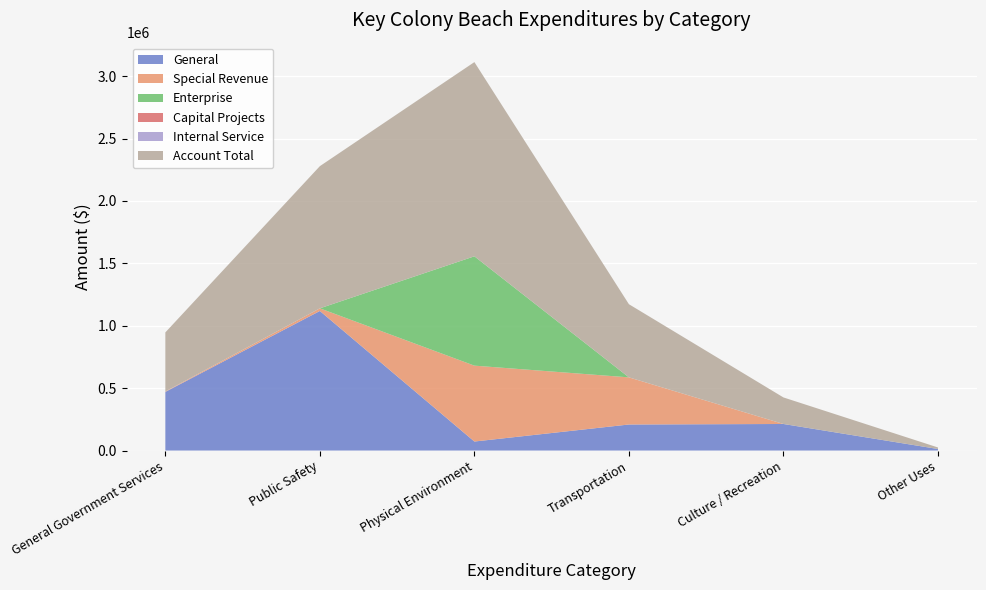

Reading right to left, transcribe all the data shown in this chart.

General: 12266	212702	208605	72125	1118153	469895
Special Revenue: 0	0	377574	608027	21138	3285
Enterprise: 0	0	0	876016	0	0
Capital Projects: 0	0	0	0	0	0
Internal Service: 0	0	0	0	0	0
Account Total: 12266	212702	586179	1556168	1139291	473180